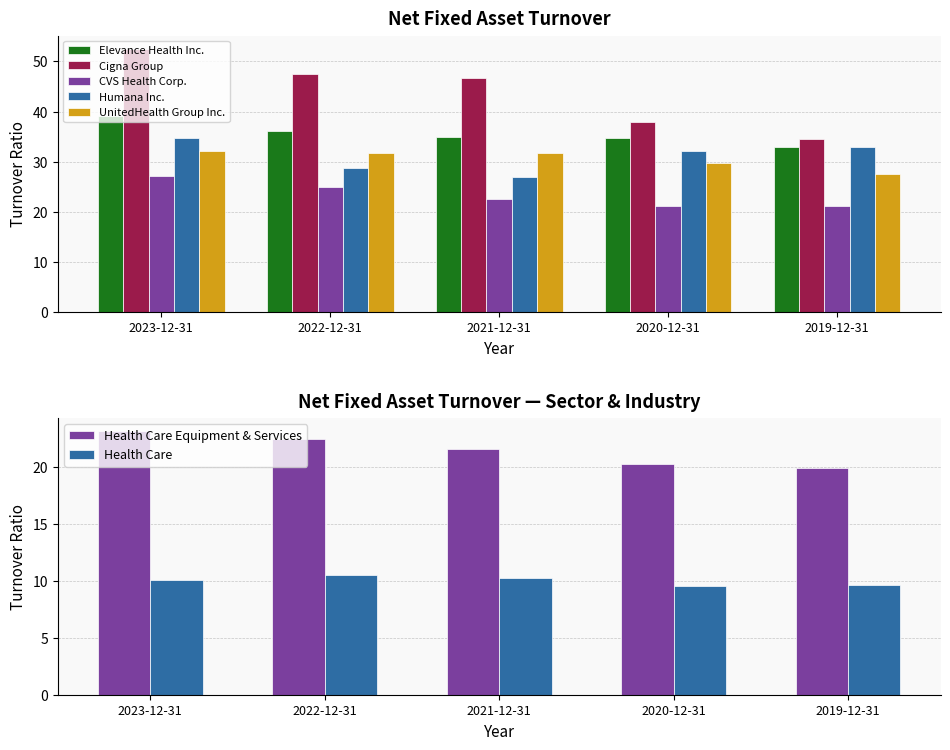

The value of Cigna Group at 2021-12-31 is 21.5. True or false?

False